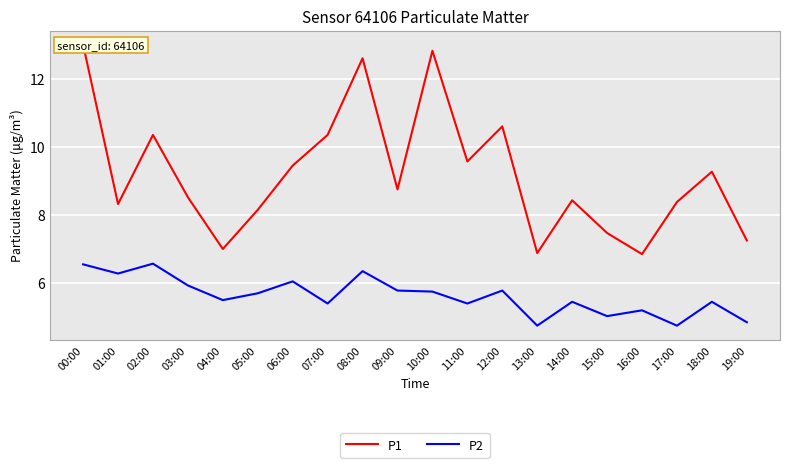

What is the lowest value of the P2 series?

4.8